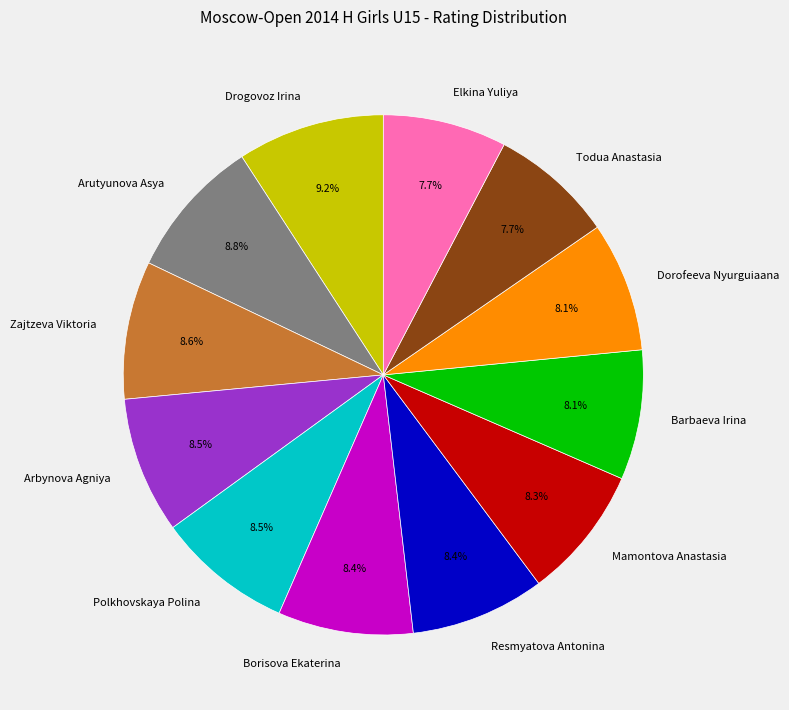

To the nearest percent, what percentage of the pie is Drogovoz Irina?

9%